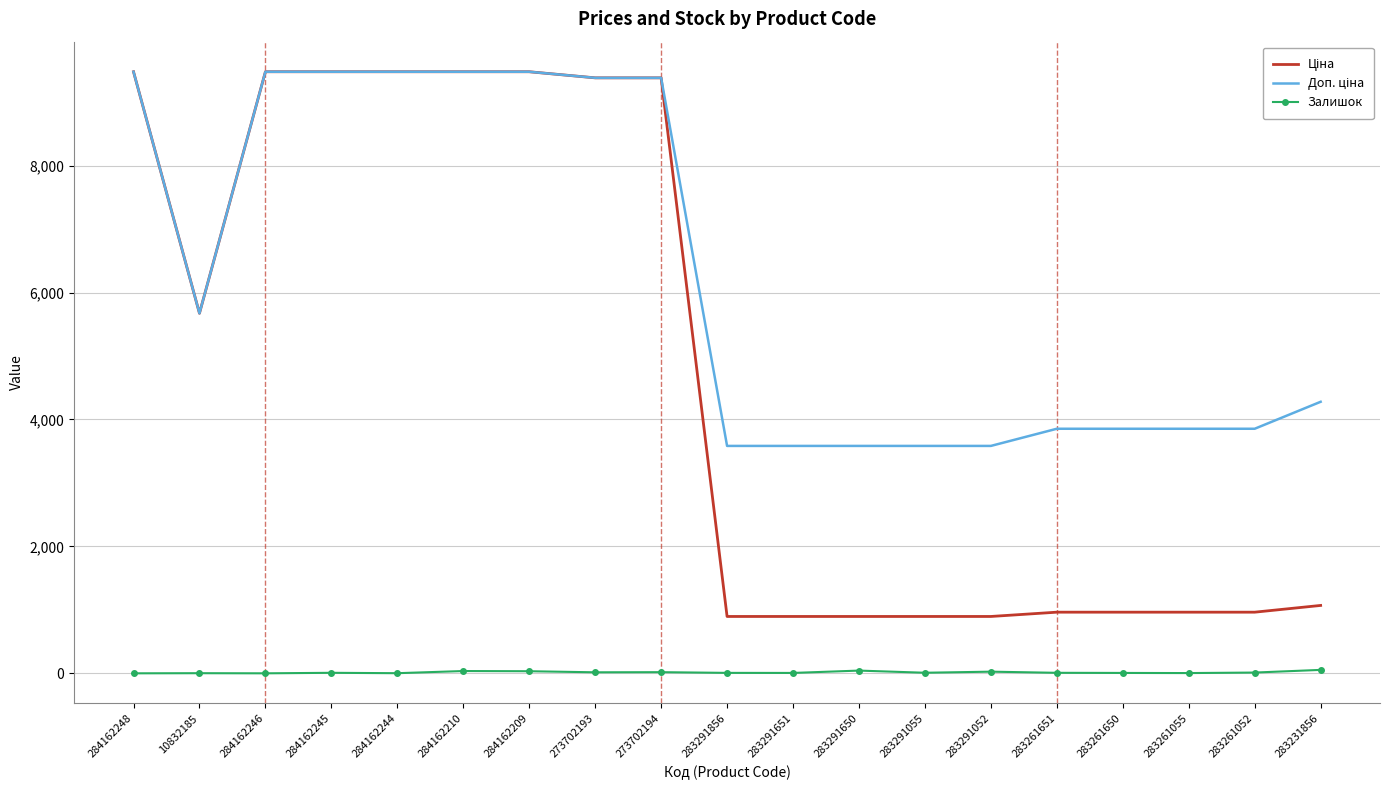

What is the greatest value displayed?

9480.1